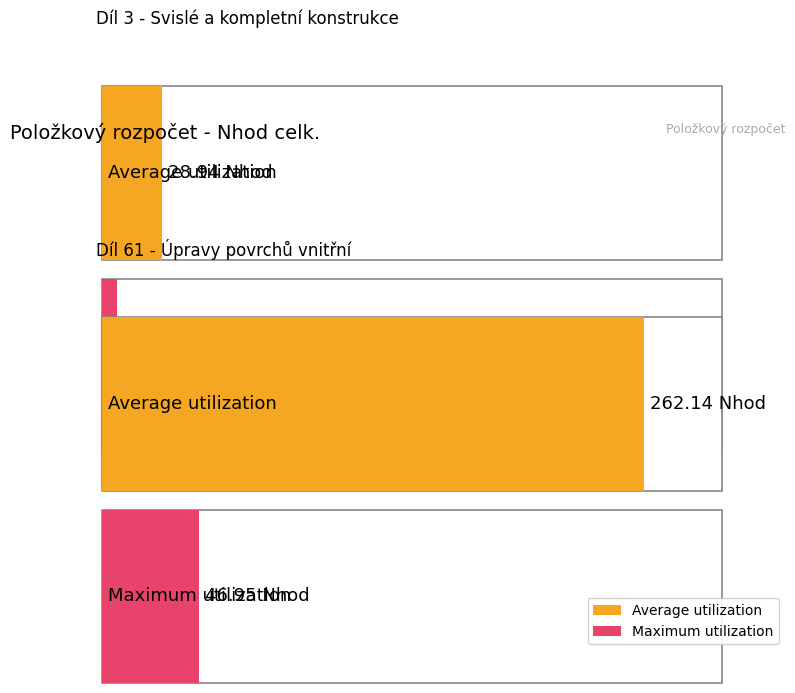

What is the value of the Average utilization bar at the 2nd from the left?

262.1